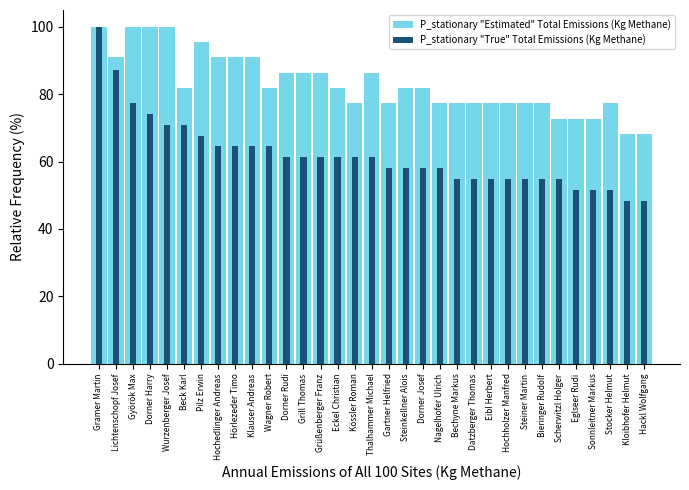

List the labels in order of P_stationary "Estimated" Total Emissions (Kg Methane) value, smallest first.

Kloibhofer Helmut, Hackl Wolfgang, Scherwitzl Holger, Eglseer Rudi, Sonnleitner Markus, Kössler Roman, Gartner Helfried, Nagelhofer Ulrich, Bechyne Markus, Datzberger Thomas, Eibl Herbert, Hochholzer Manfred, Steiner Martin, Bieringer Rudolf, Stocker Helmut, Beck Karl, Wagner Robert, Eckel Christian, Steinkellner Alois, Dorner Josef, Dorner Rudi, Grill Thomas, Grüßenberger Franz, Thalhammer Michael, Lichtenschopf Josef, Hochedlinger Andreas, Hörlezeder Timo, Klauser Andreas, Pilz Erwin, Gramer Martin, Györök Max, Dorner Harry, Wurzenberger Josef